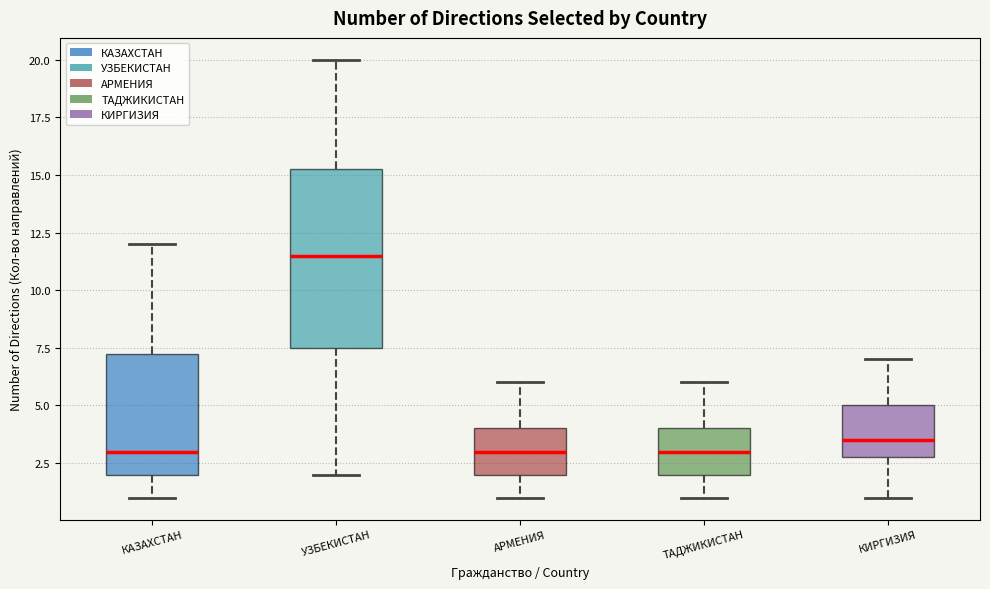

Comparing the boxes themselves (not the whiskers), which one is the tallest?

УЗБЕКИСТАН